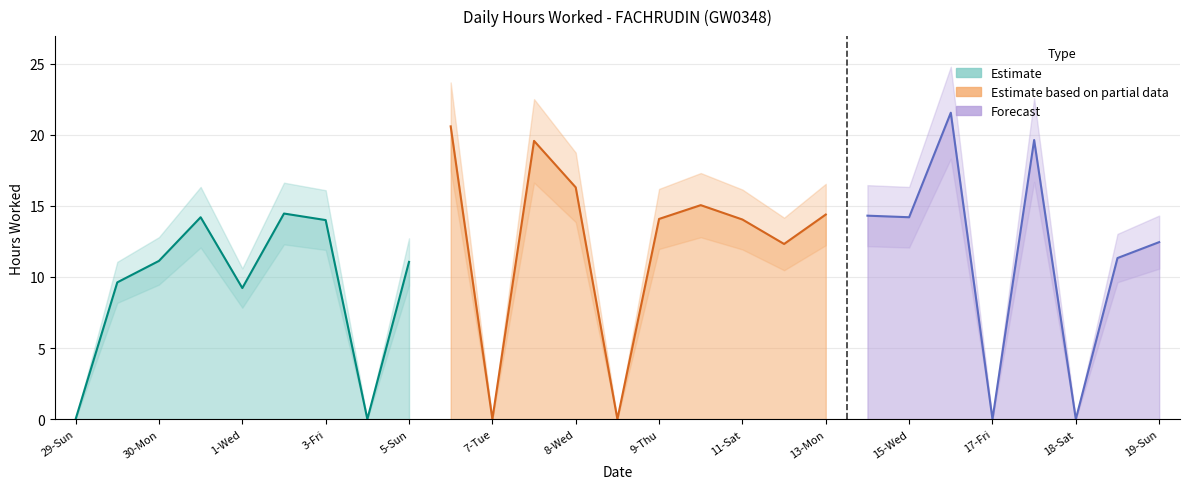

What is the difference between the second highest and second lowest values?

20.6